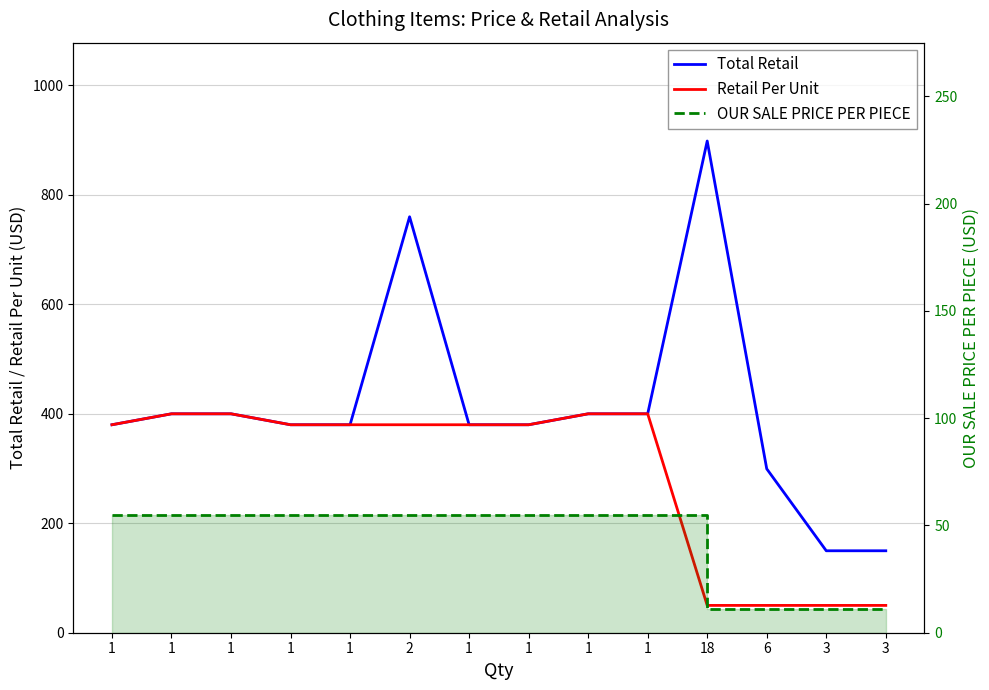

What is the value of the Retail Per Unit point at the 7th from the left?

379.9